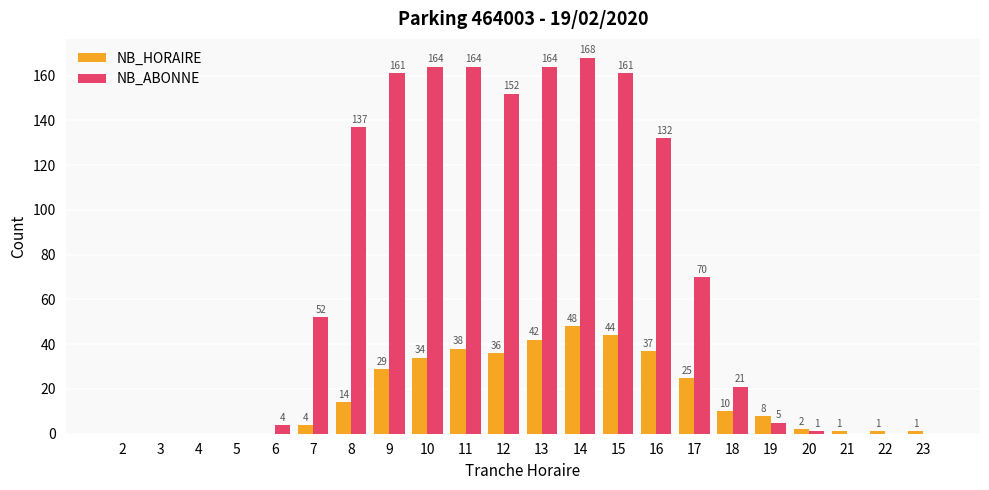

What is the average value of the NB_HORAIRE series?

17